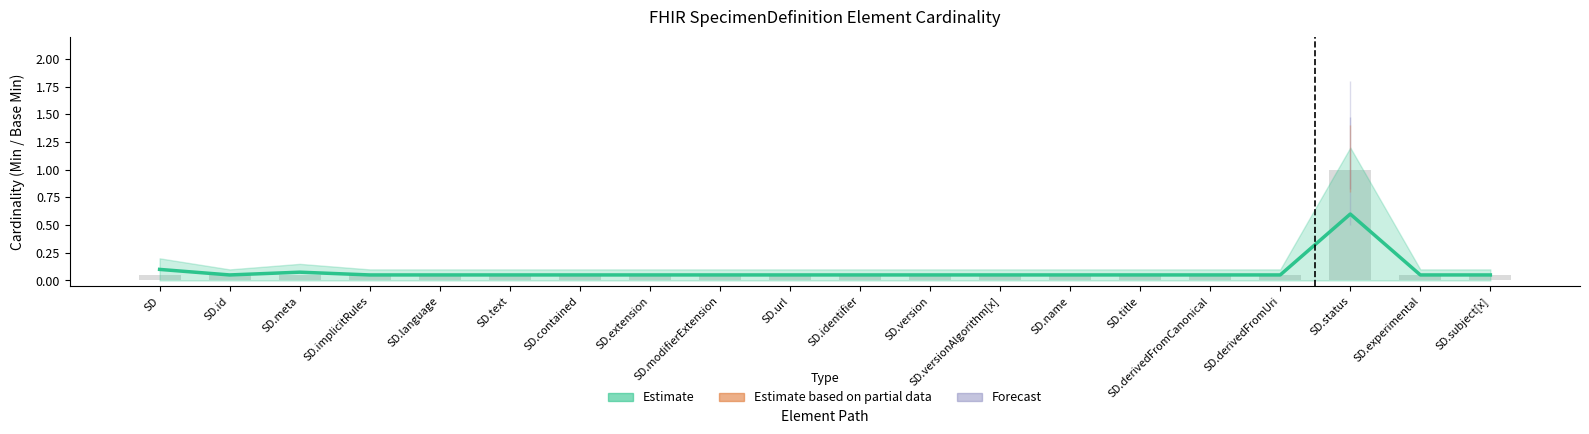

What is the sum of all values?

1.6